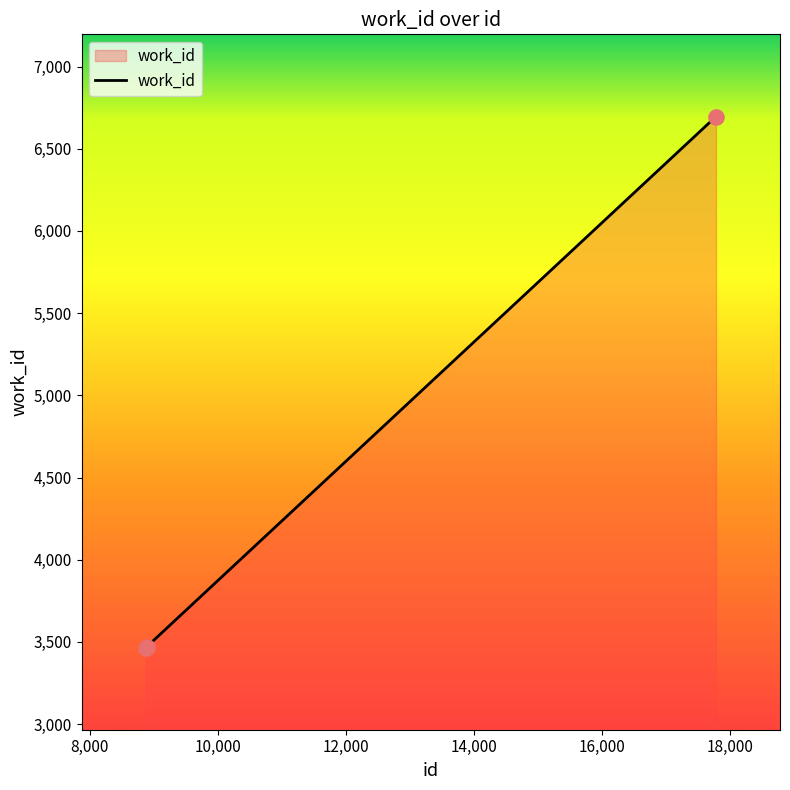

What is the average value?

4544